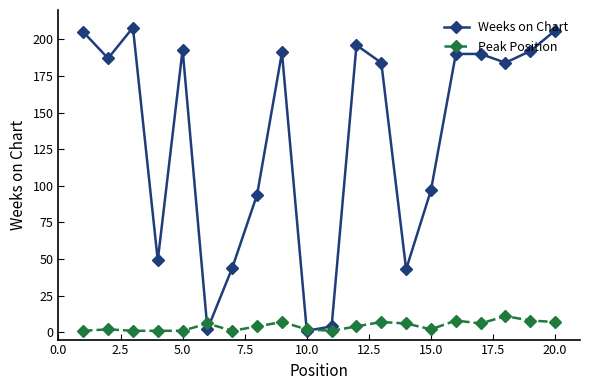

What is the difference between the maximum and minimum values in the Peak Position series?

10